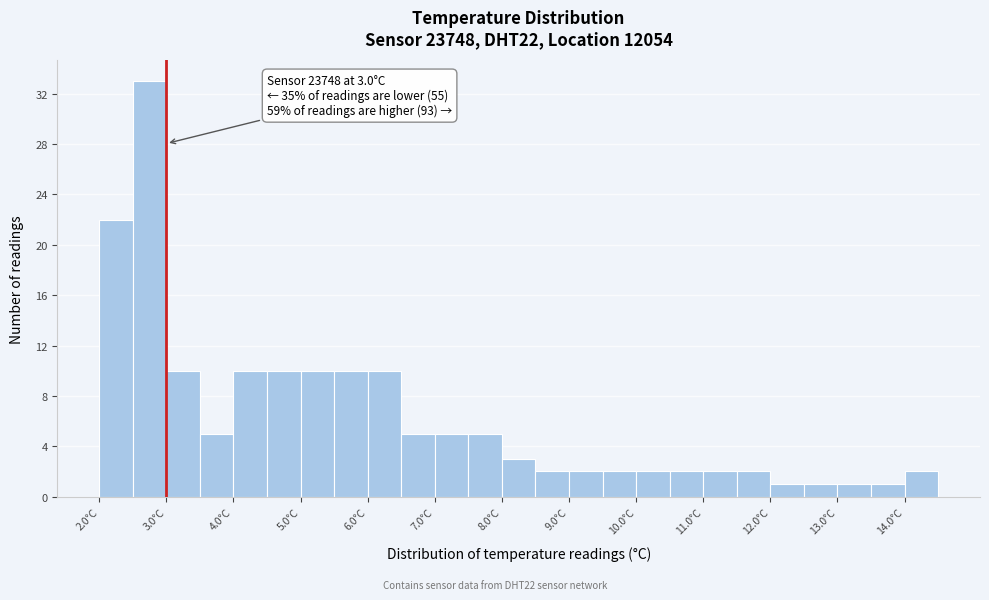

Over which range of the x-axis is the bar tallest?

2.5 to 3.0